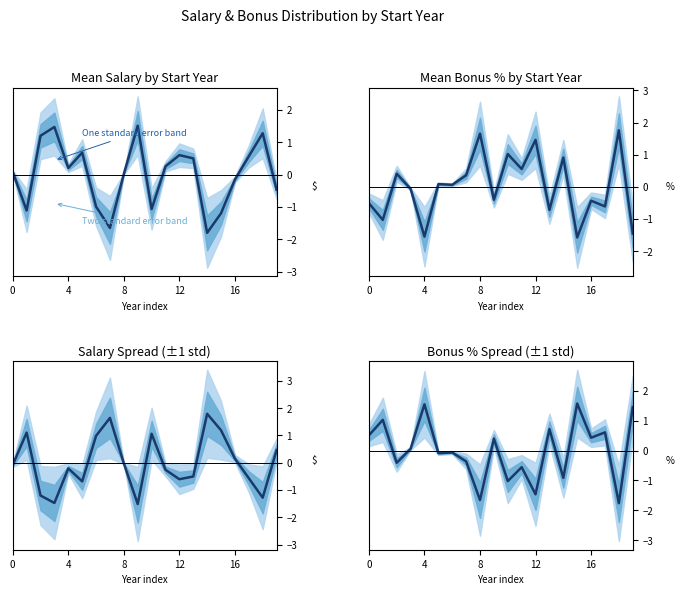

Which category has the lowest value across all series?

18